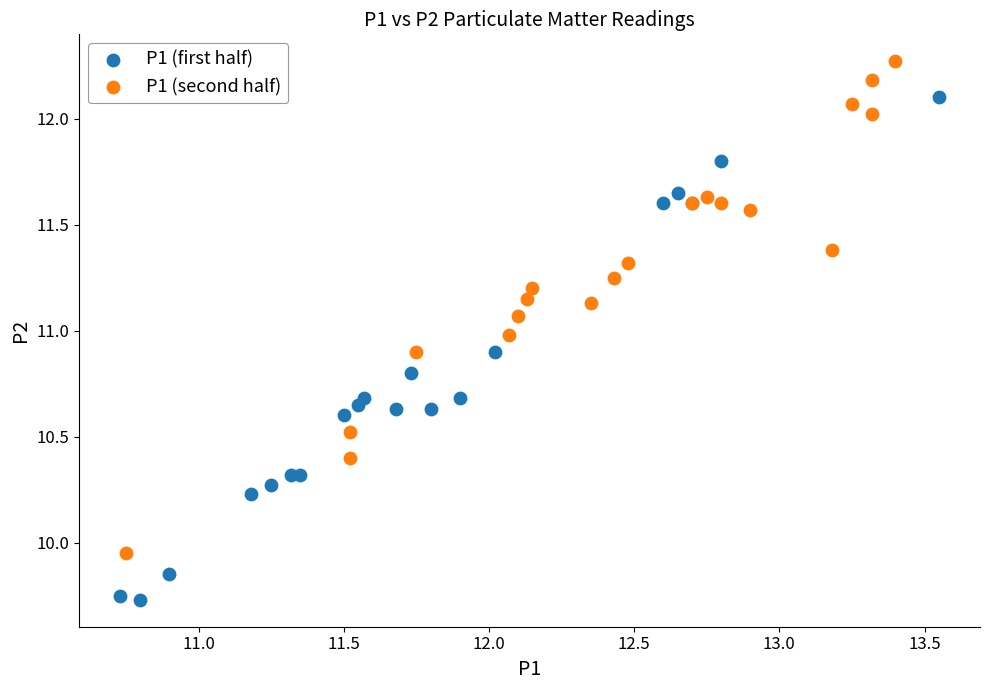

What are all the series names shown in the legend?

P1 (first half), P1 (second half)